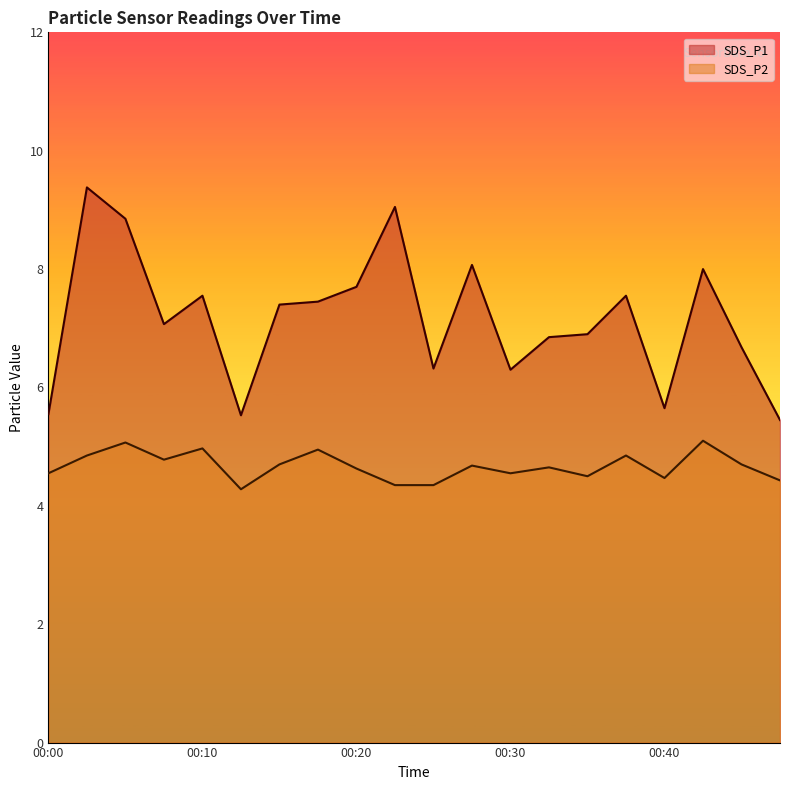

How many lines are shown in the chart?

2